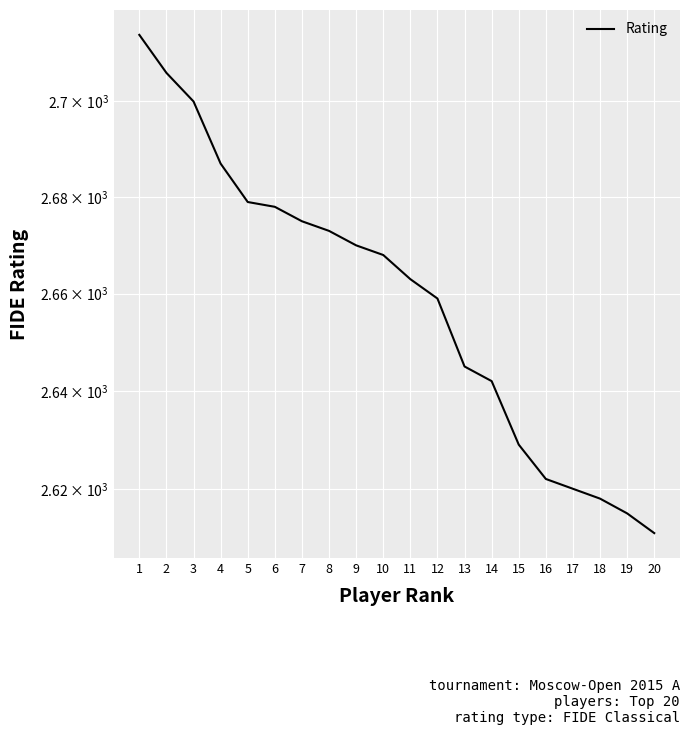

What is the smallest value displayed?

2611